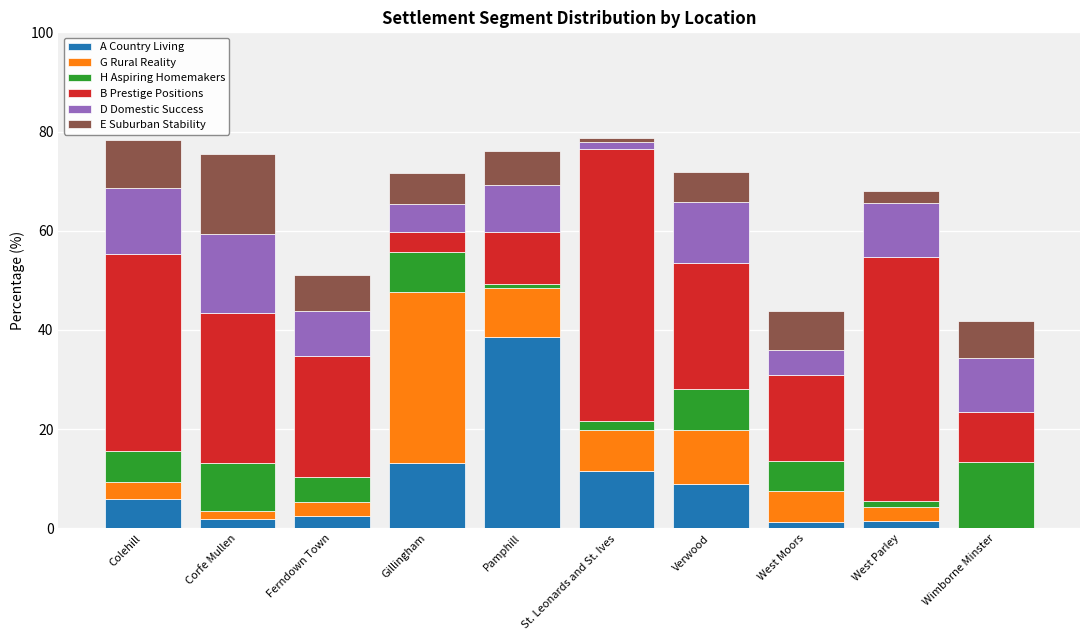

What is the total value across all series at Gillingham?

71.6